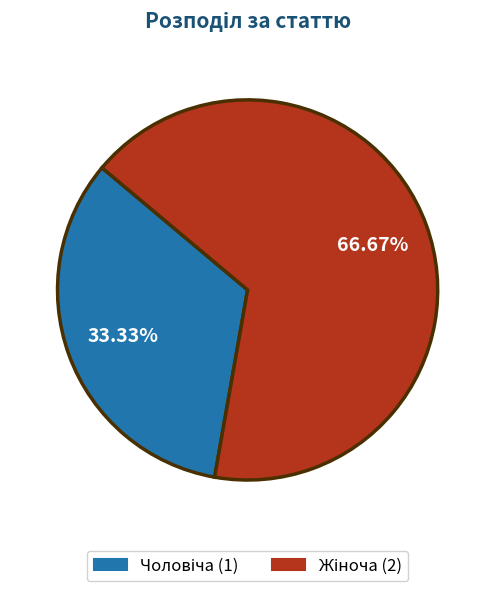

Count the number of slices in the pie.

2